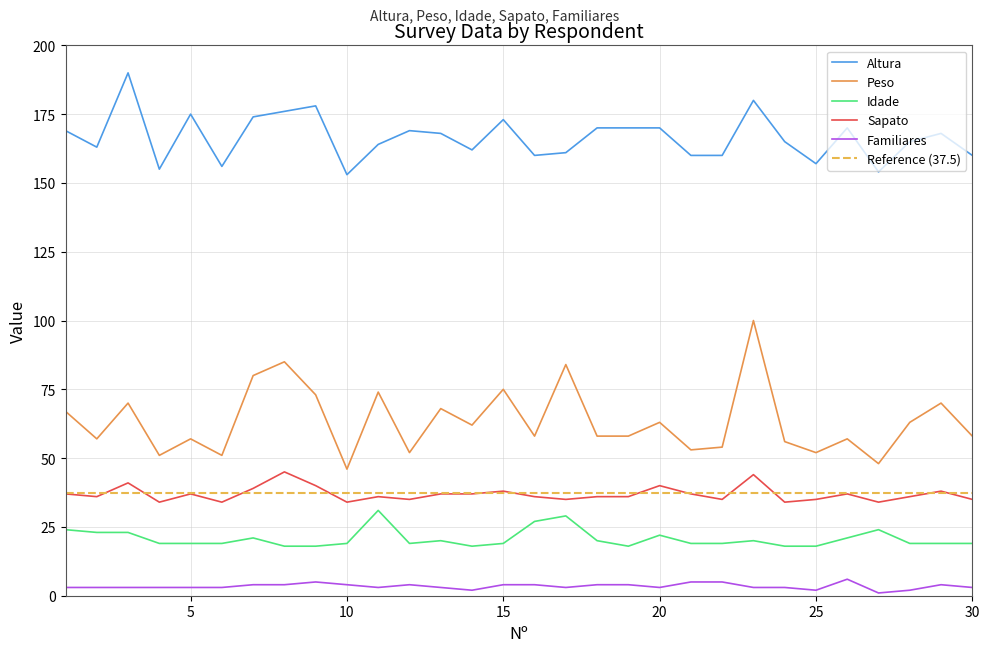

At how many categories does at least one series exceed 177?

3